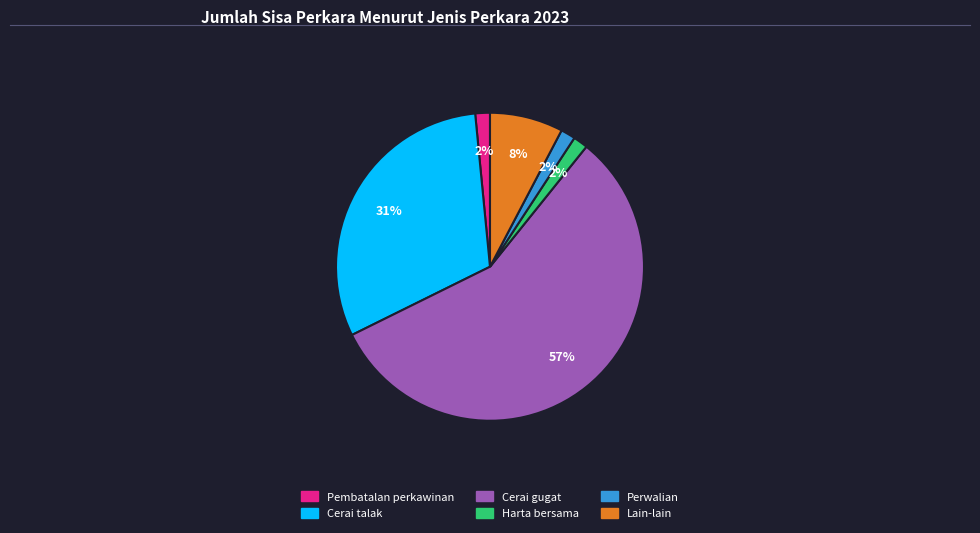

Between Cerai gugat and Lain-lain, which is larger?

Cerai gugat